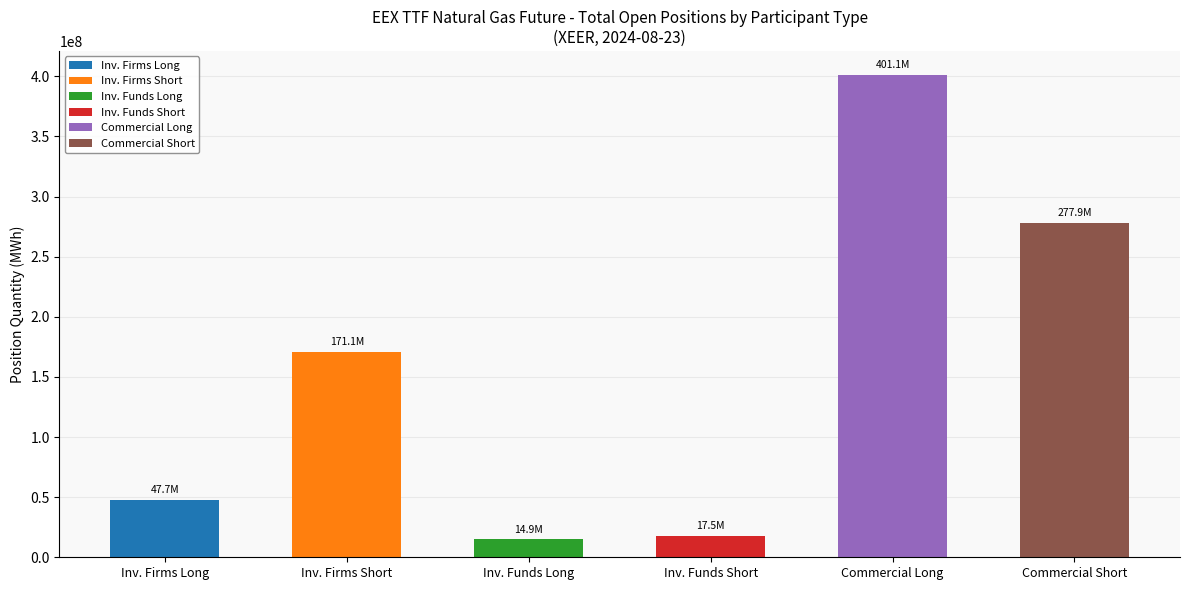

What is the minimum value shown in the chart?

14910173